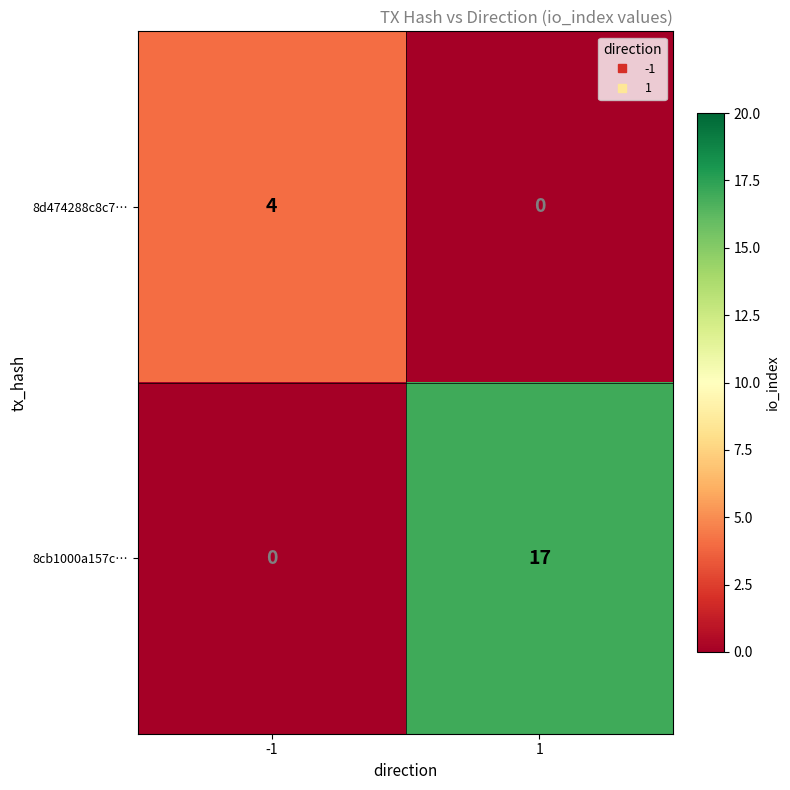

At which category does the chart reach its peak across all series?

1